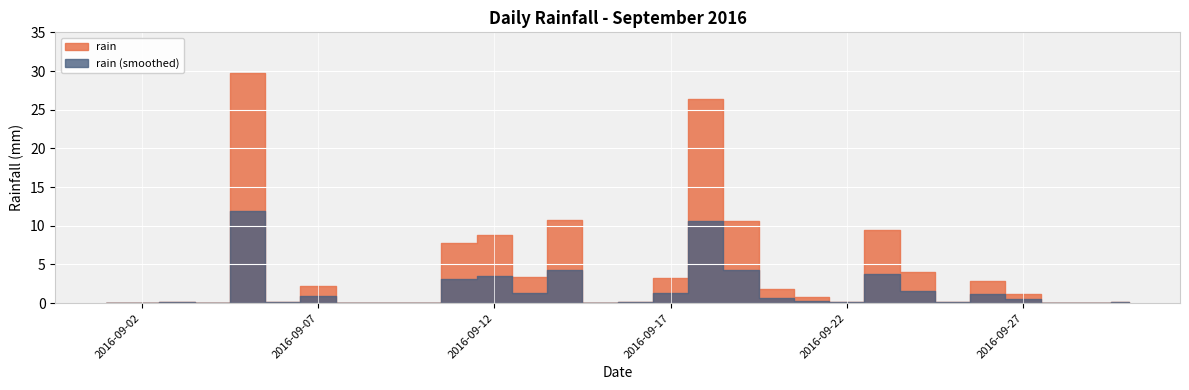

The value at 2016-09-20 is 2.9. True or false?

False